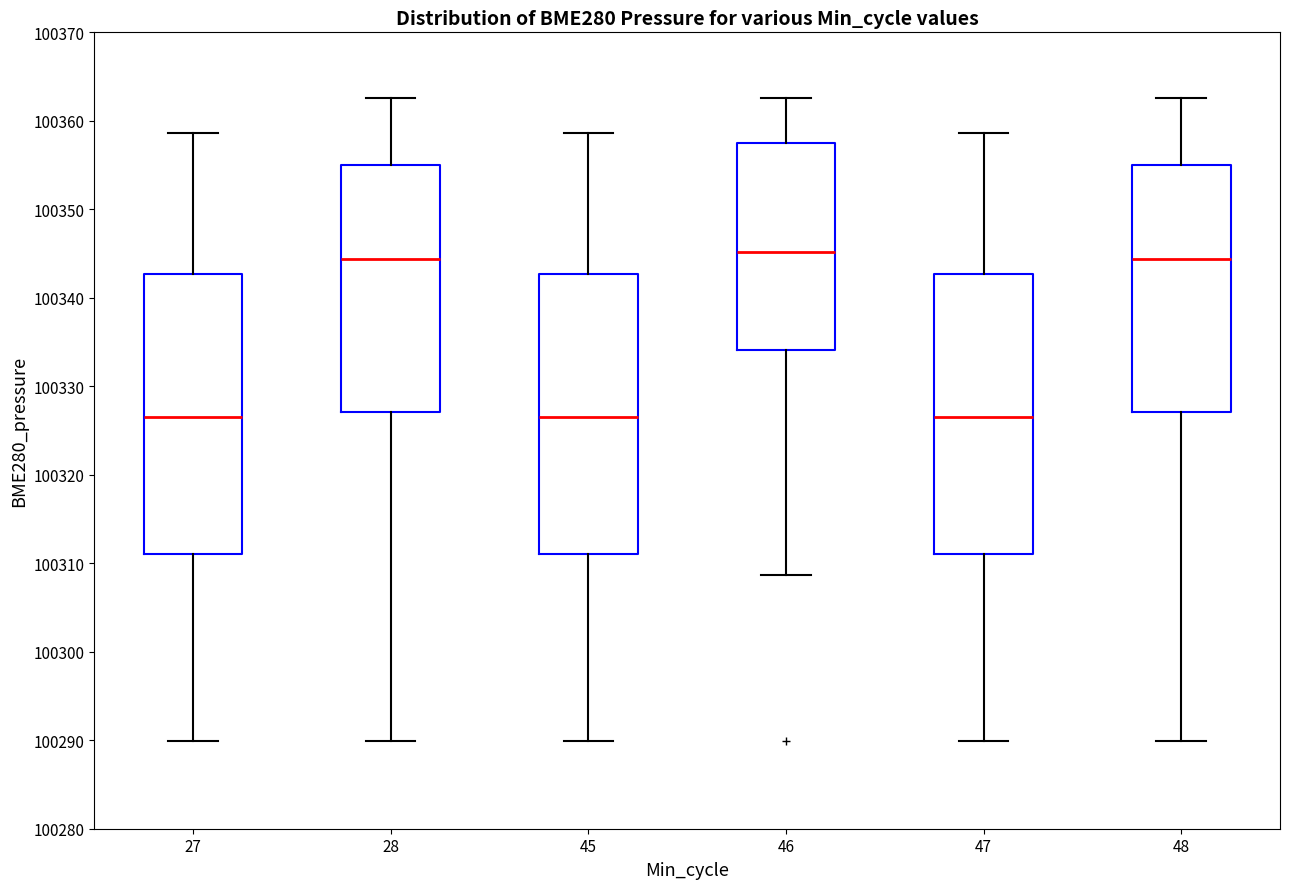

Where is the upper edge of the box at x = 46 on the y-axis? The values are not printed on the chart, so give them approximately, as read against the axis.

100358